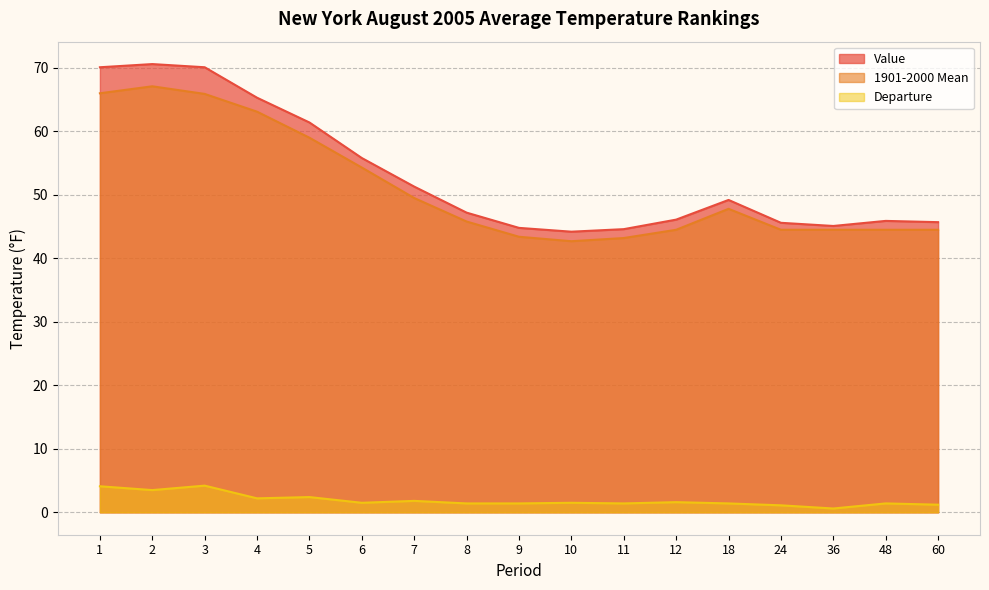

True or false: Value has a value of 20.1 at 11.

False